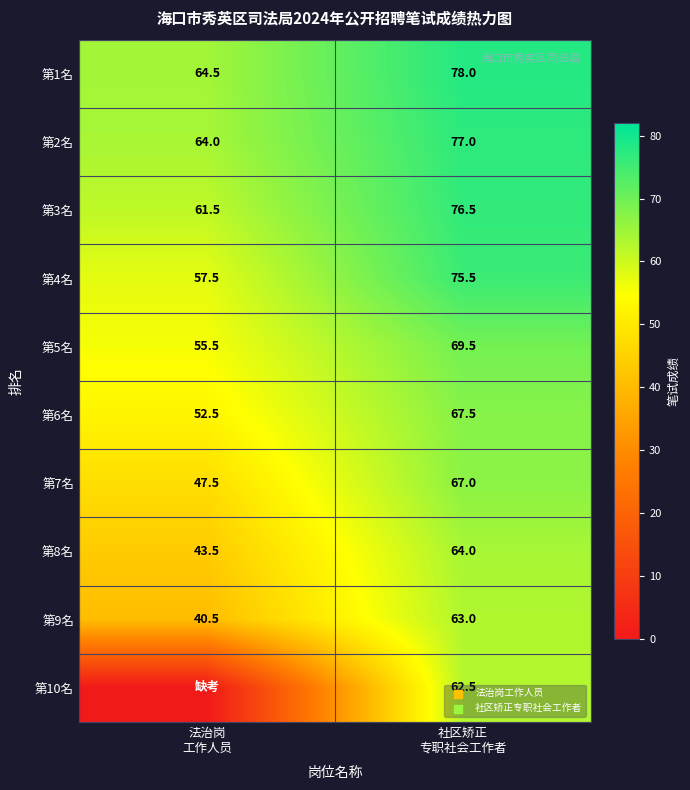

What is the average value of the 第9名 series?

51.8